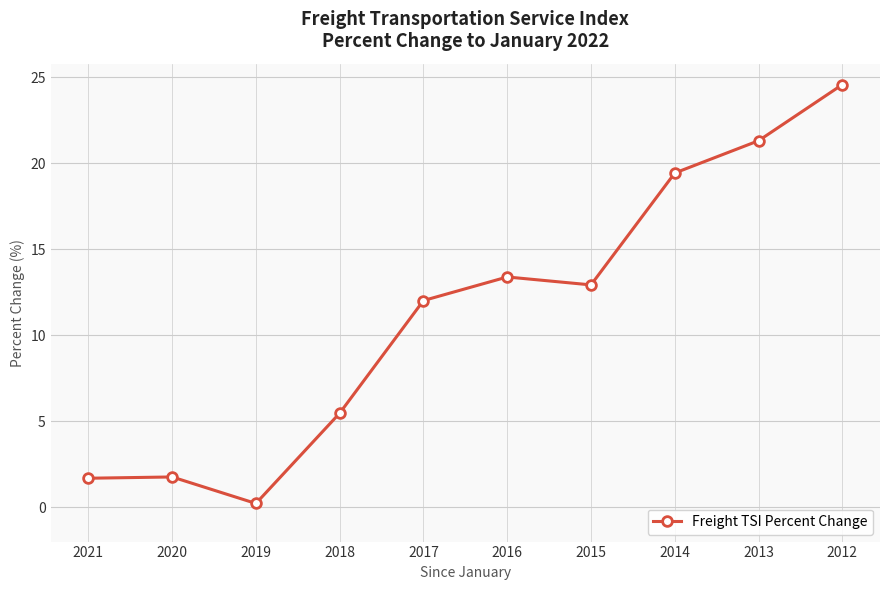

Which category has the highest value across all series?

2012